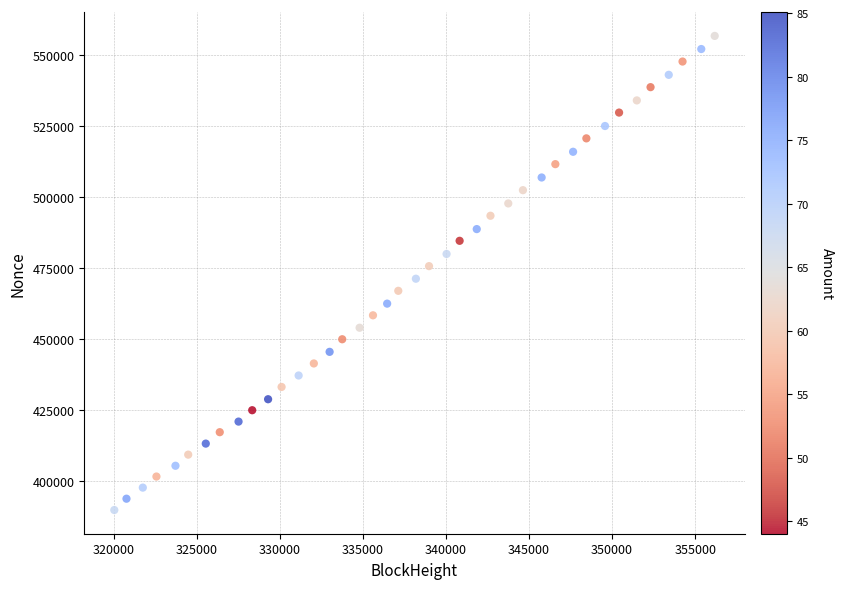

What is the range of Y values (max minus min)?

166890